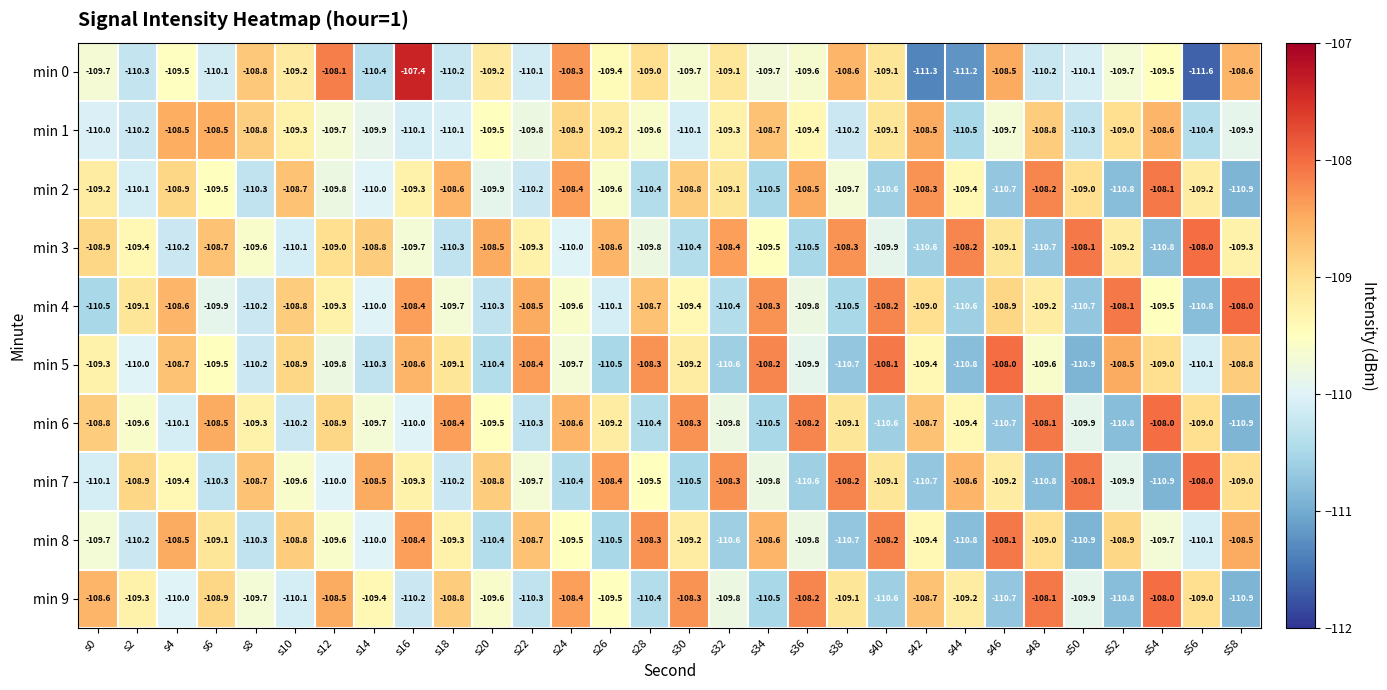

Where is min 4 nearest to the value -109?

s42